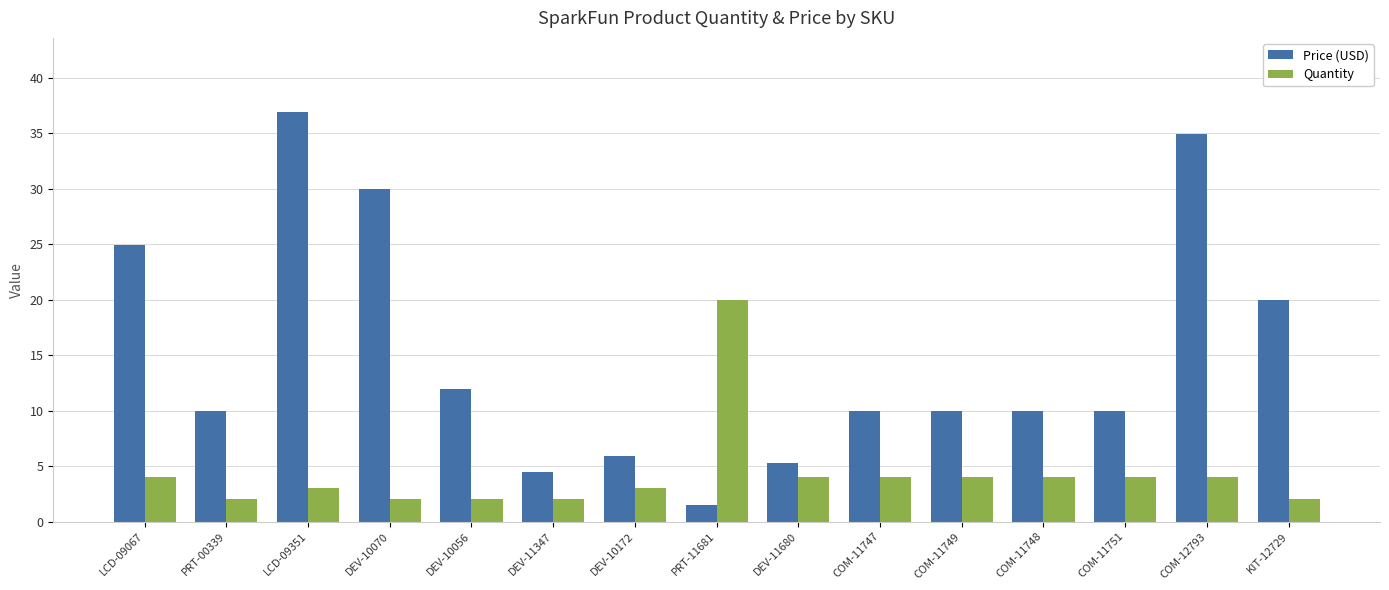

What is the label of the 1st bar from the left?

LCD-09067